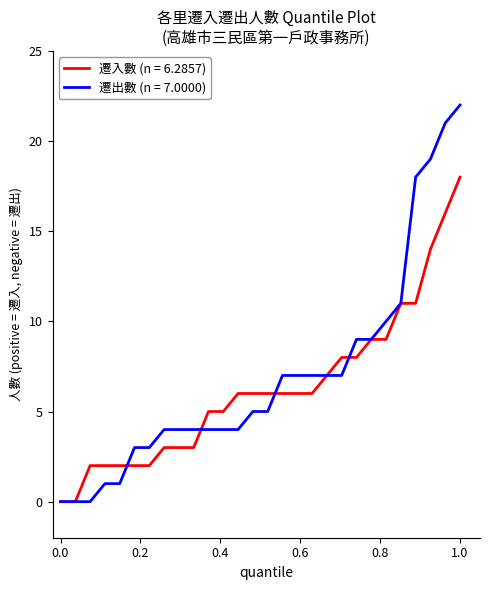

Does the chart display data point markers on the line(s)?

No